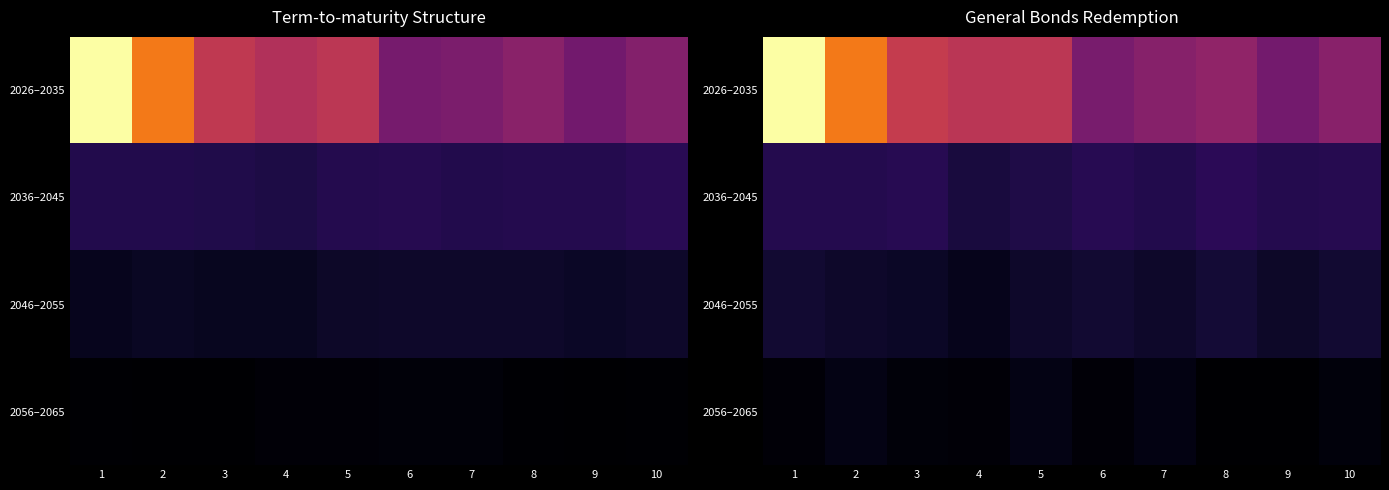

What is the spread (max minus min) of values at 5?

70530.9